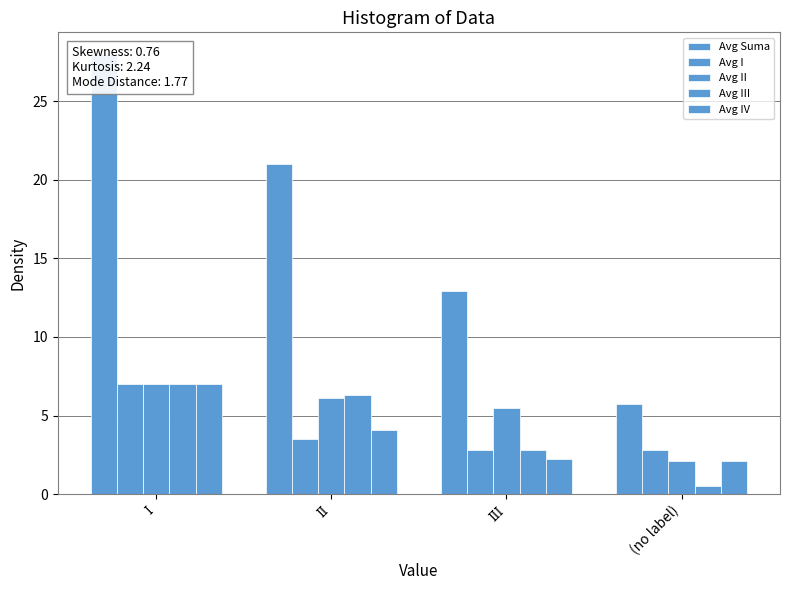

What is the spread (max minus min) of values at ІІІ?

10.7